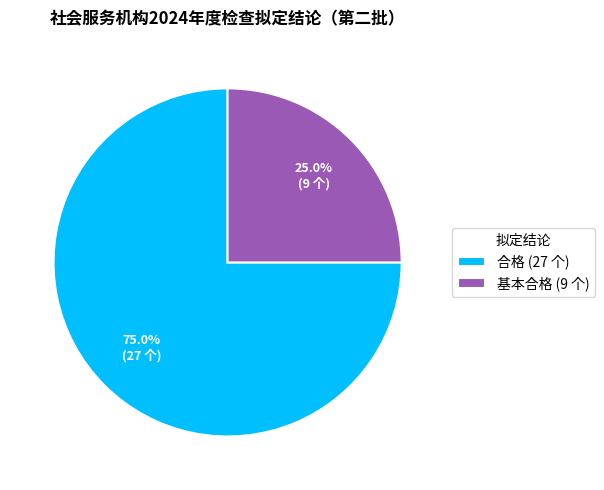

To the nearest percent, what percentage of the pie is 合格?

75%